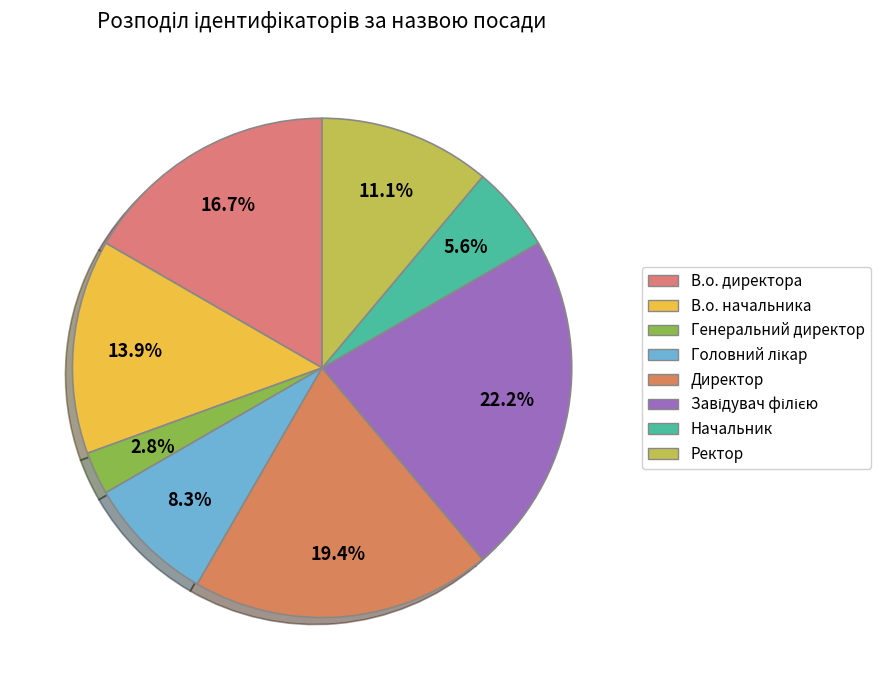

To the nearest percent, what portion does Головний лікар represent?

8%